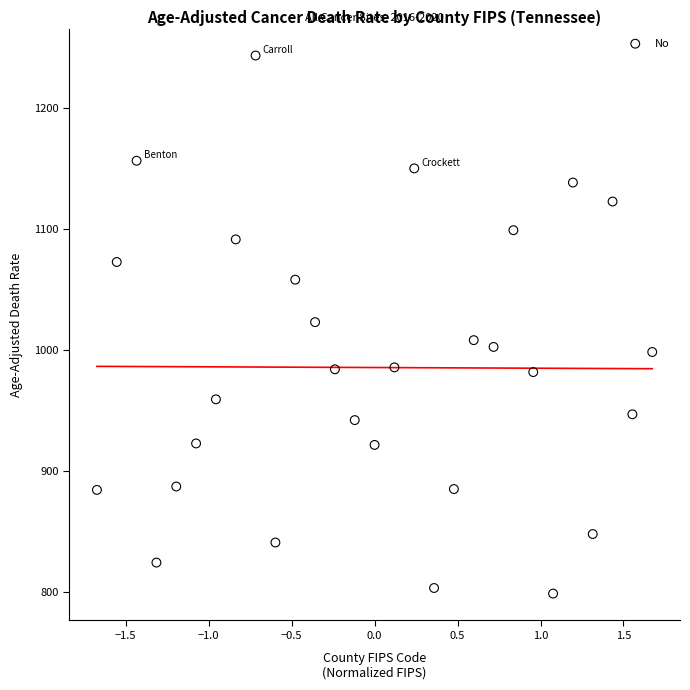

What is the range of X values (max minus min)?

3.3